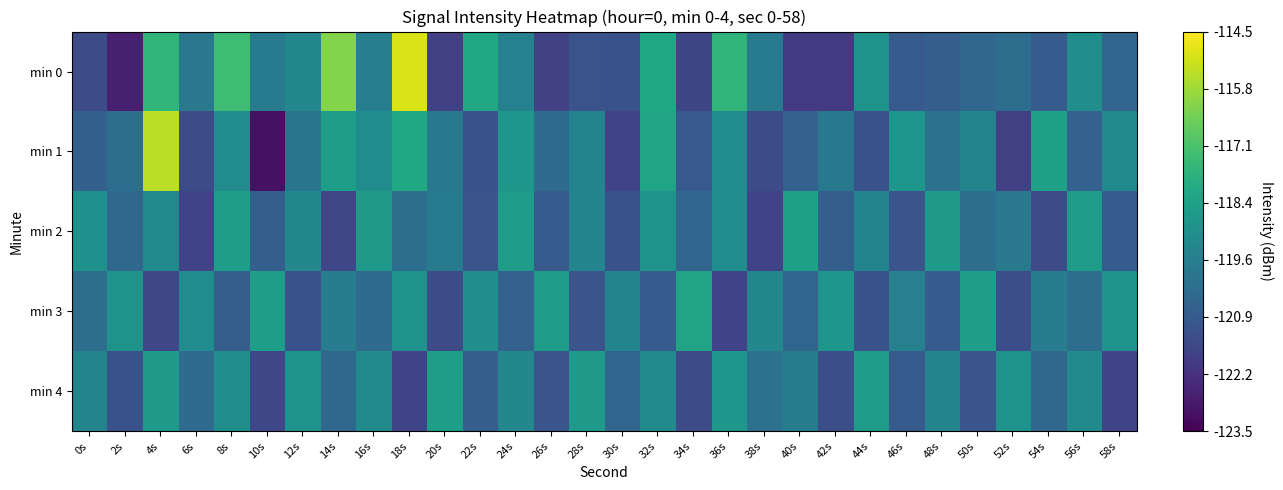

Between 28s and 32s, which series saw the biggest shift?

min 0